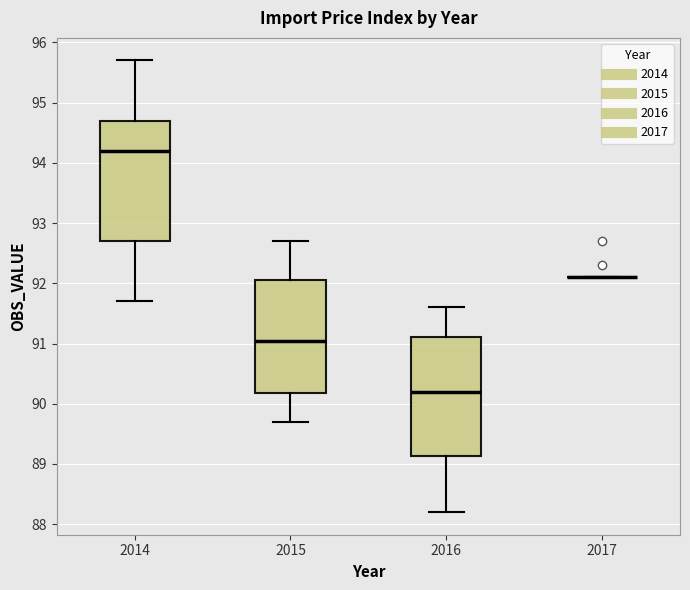

Reading left to right, read every box against the y-axis: the position of its median line, the range the box covers, and the ends of its whiskers. The values are not printed on the chart, so give them approximately, as read against the axis.

2014: median 94.2, box 92.7 to 94.7, whiskers 91.7 to 95.7
2015: median 91.1, box 90.2 to 92.1, whiskers 89.7 to 92.7
2016: median 90.2, box 89.1 to 91.1, whiskers 88.2 to 91.6
2017: box collapsed to a line at 92.1, whiskers 92.1 to 92.1